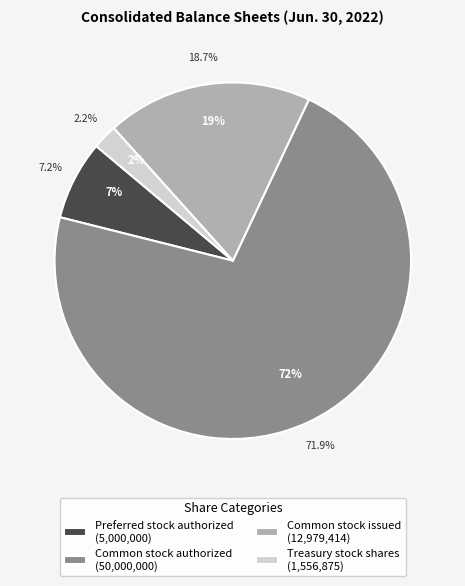

What percentage is the Treasury stock shares slice, to the nearest percent?

2%